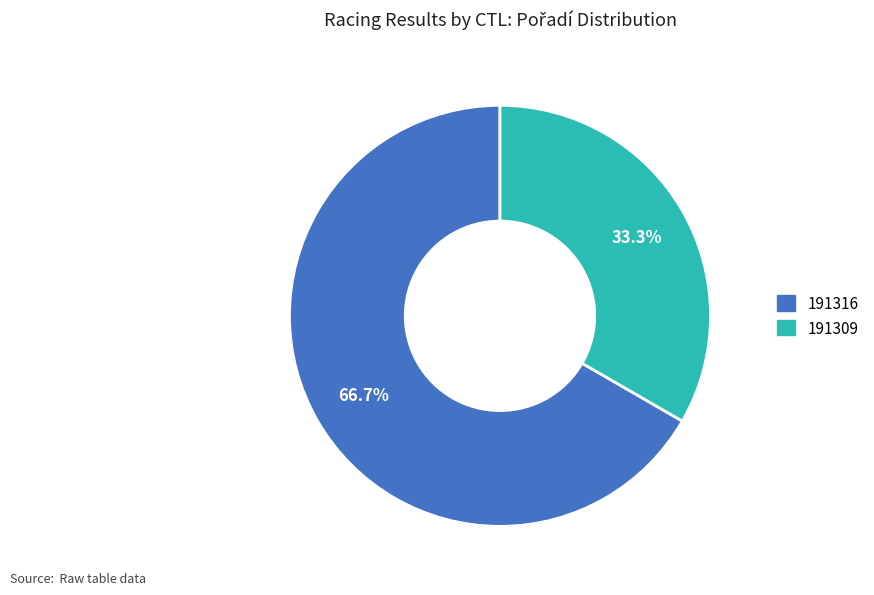

What percentage is the 191309 slice, to the nearest percent?

33%